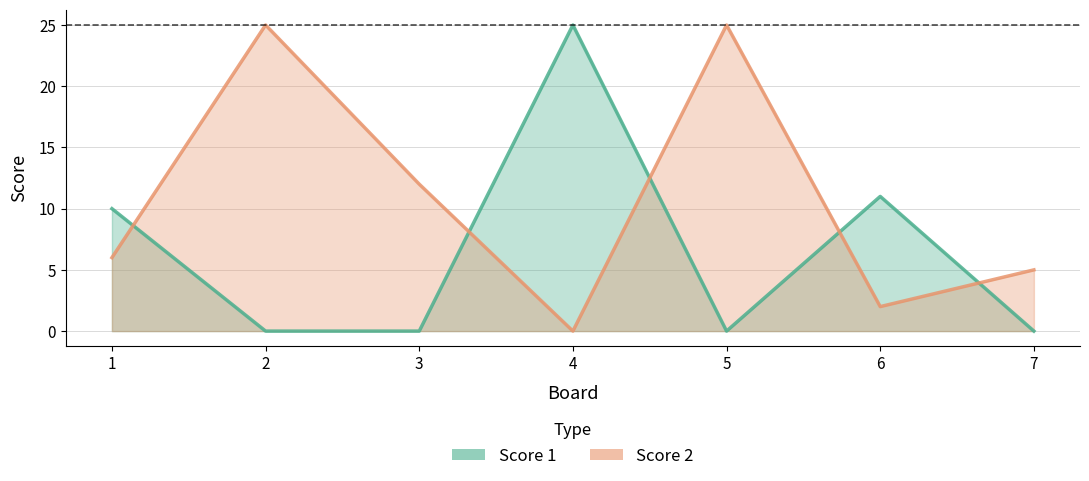

Which series has the largest total across all categories?

Score 2